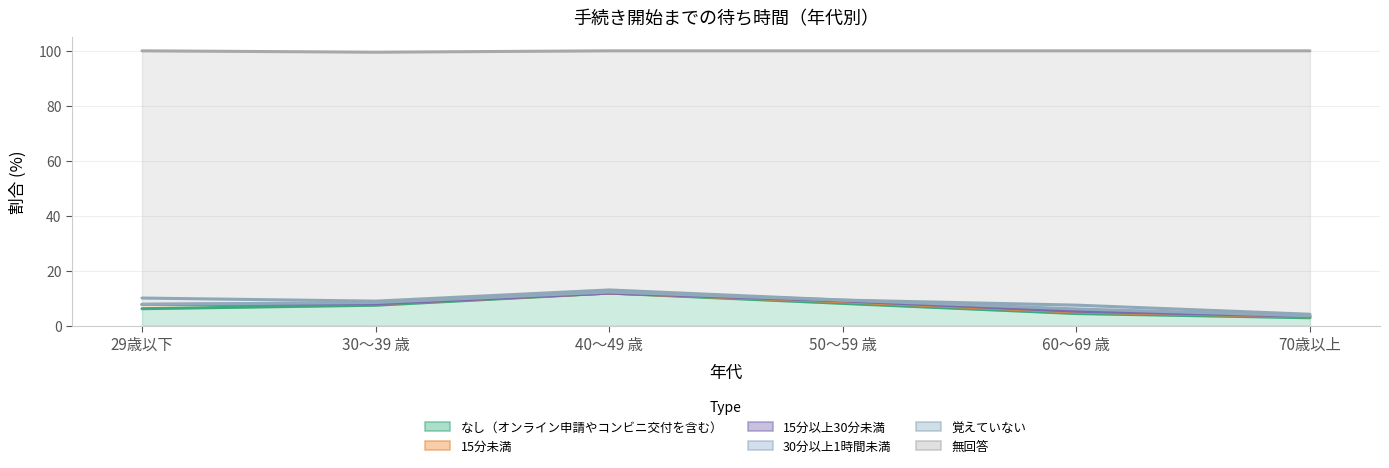

Which series has the largest total across all categories?

無回答